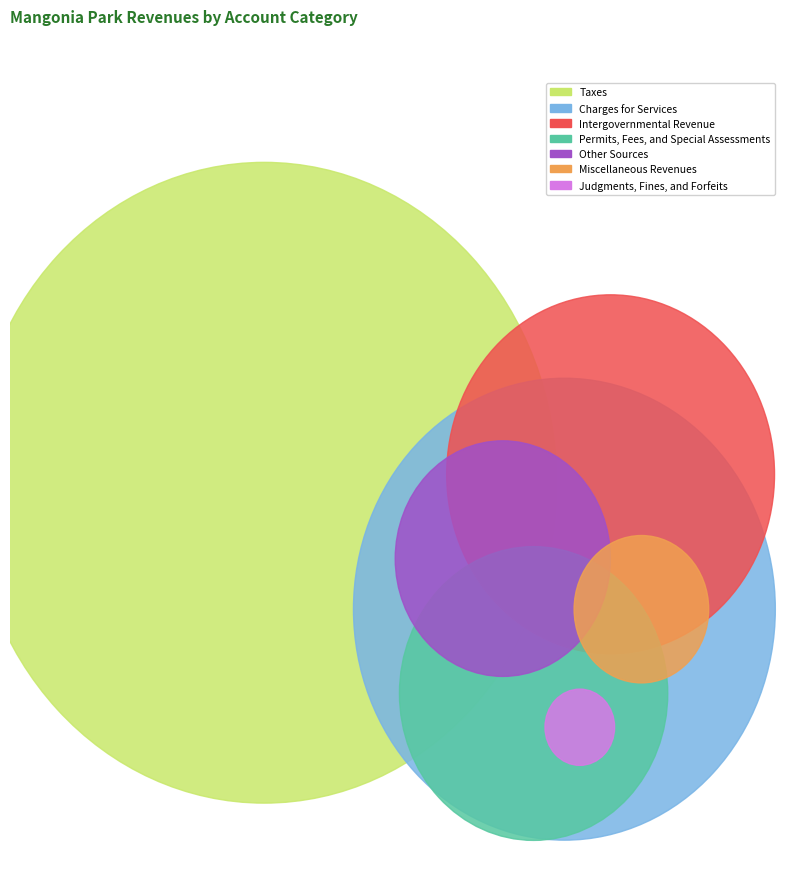

Is it true that Taxes is 39% of the pie?

False